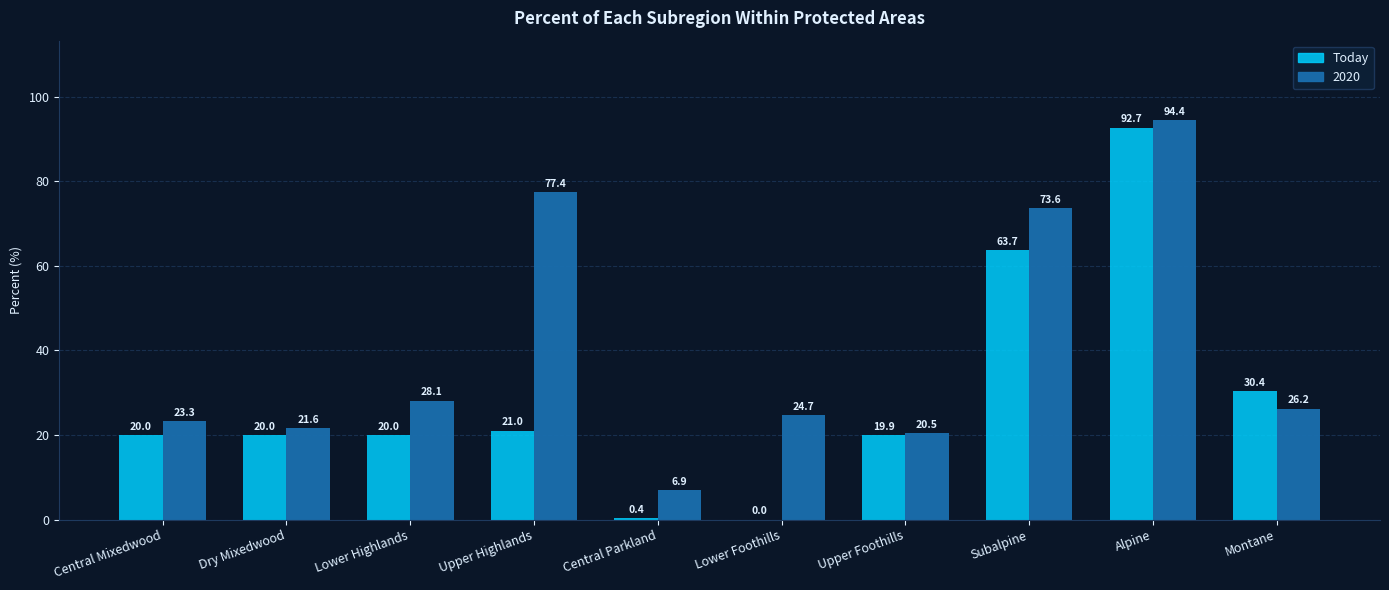

Which category has the highest value in the 2020 series?

Alpine